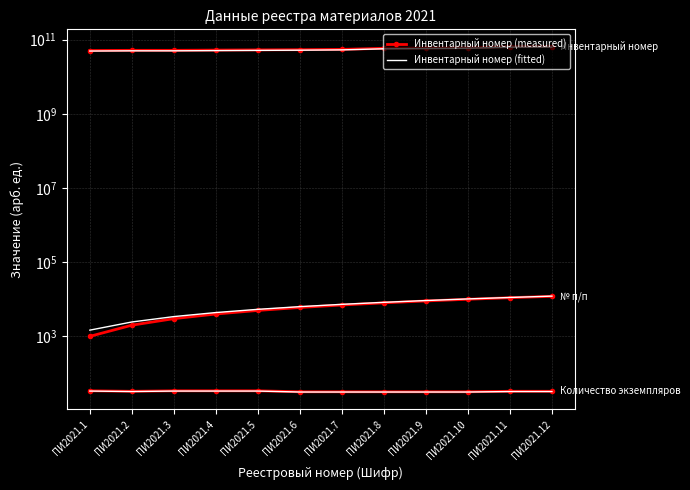

Between ПИ2021.3 and ПИ2021.4, which series saw the biggest shift?

Инвентарный номер (measured)